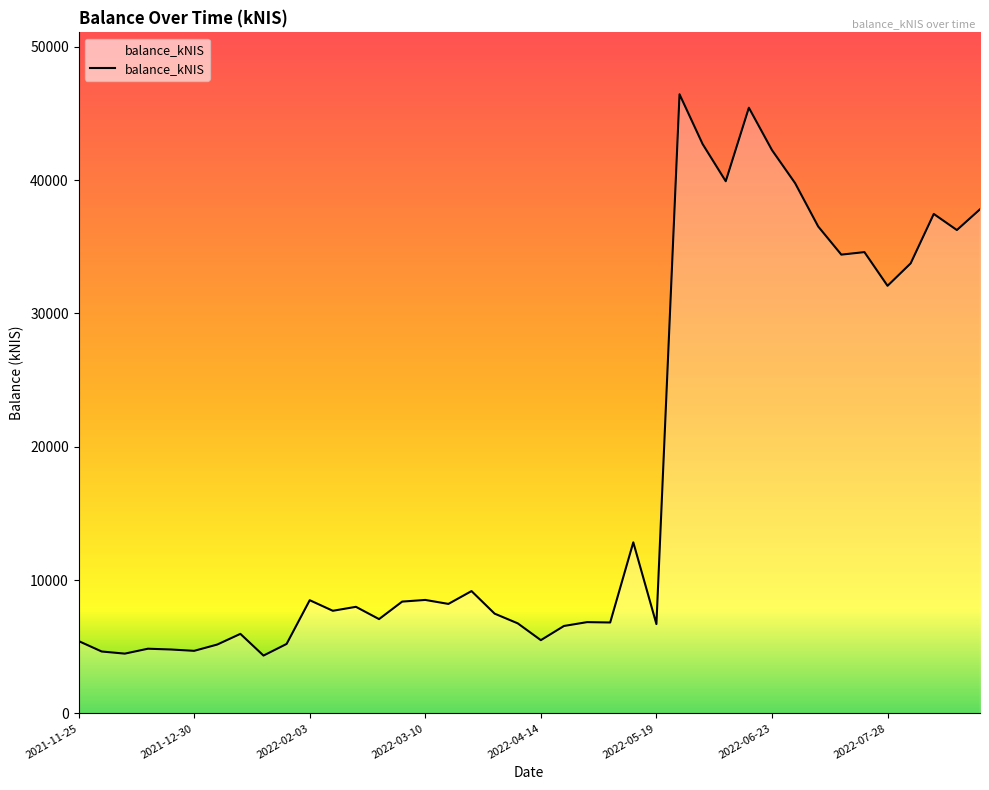

What is the average value?

17844.9